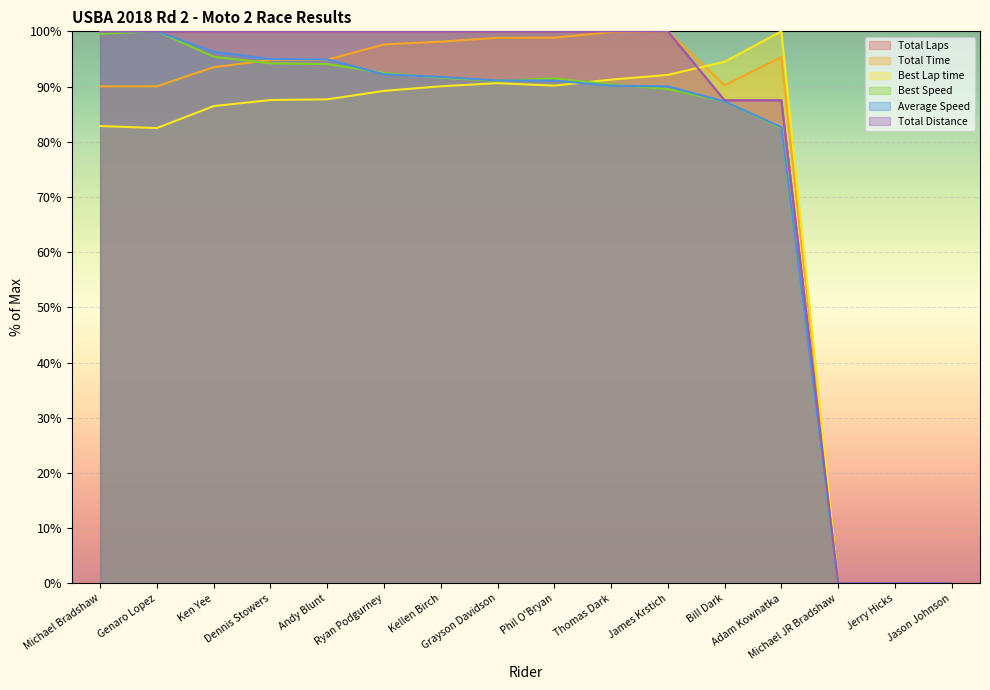

Reading left to right, list all the values displayed in this chart.

Total Laps: Michael Bradshaw=100.0	Genaro Lopez=100.0	Ken Yee=100.0	Dennis Stowers=100.0	Andy Blunt=100.0	Ryan Podgurney=100.0	Kellen Birch=100.0	Grayson Davidson=100.0	Phil O'Bryan=100.0	Thomas Dark=100.0	James Krstich=100.0	Bill Dark=87.5	Adam Kownatka=87.5	Michael JR Bradshaw=0.0	Jerry Hicks=0.0	Jason Johnson=0.0
Total Time: Michael Bradshaw=90.0	Genaro Lopez=90.0	Ken Yee=93.5	Dennis Stowers=94.8	Andy Blunt=94.9	Ryan Podgurney=97.6	Kellen Birch=98.1	Grayson Davidson=98.8	Phil O'Bryan=98.9	Thomas Dark=99.9	James Krstich=100.0	Bill Dark=90.2	Adam Kownatka=95.3	Michael JR Bradshaw=0.0	Jerry Hicks=0.0	Jason Johnson=0.0
Best Lap time: Michael Bradshaw=82.8	Genaro Lopez=82.5	Ken Yee=86.5	Dennis Stowers=87.6	Andy Blunt=87.7	Ryan Podgurney=89.2	Kellen Birch=90.0	Grayson Davidson=90.6	Phil O'Bryan=90.2	Thomas Dark=91.3	James Krstich=92.1	Bill Dark=94.5	Adam Kownatka=100.0	Michael JR Bradshaw=0.0	Jerry Hicks=0.0	Jason Johnson=0.0
Best Speed: Michael Bradshaw=99.6	Genaro Lopez=100.0	Ken Yee=95.4	Dennis Stowers=94.2	Andy Blunt=94.1	Ryan Podgurney=92.5	Kellen Birch=91.6	Grayson Davidson=91.0	Phil O'Bryan=91.5	Thomas Dark=90.4	James Krstich=89.5	Bill Dark=87.3	Adam Kownatka=82.5	Michael JR Bradshaw=0.0	Jerry Hicks=0.0	Jason Johnson=0.0
Average Speed: Michael Bradshaw=100.0	Genaro Lopez=100.0	Ken Yee=96.3	Dennis Stowers=95.0	Andy Blunt=94.9	Ryan Podgurney=92.2	Kellen Birch=91.7	Grayson Davidson=91.1	Phil O'Bryan=91.1	Thomas Dark=90.2	James Krstich=90.0	Bill Dark=87.3	Adam Kownatka=82.6	Michael JR Bradshaw=0.0	Jerry Hicks=0.0	Jason Johnson=0.0
Total Distance: Michael Bradshaw=100.0	Genaro Lopez=100.0	Ken Yee=100.0	Dennis Stowers=100.0	Andy Blunt=100.0	Ryan Podgurney=100.0	Kellen Birch=100.0	Grayson Davidson=100.0	Phil O'Bryan=100.0	Thomas Dark=100.0	James Krstich=100.0	Bill Dark=87.5	Adam Kownatka=87.5	Michael JR Bradshaw=0.0	Jerry Hicks=0.0	Jason Johnson=0.0